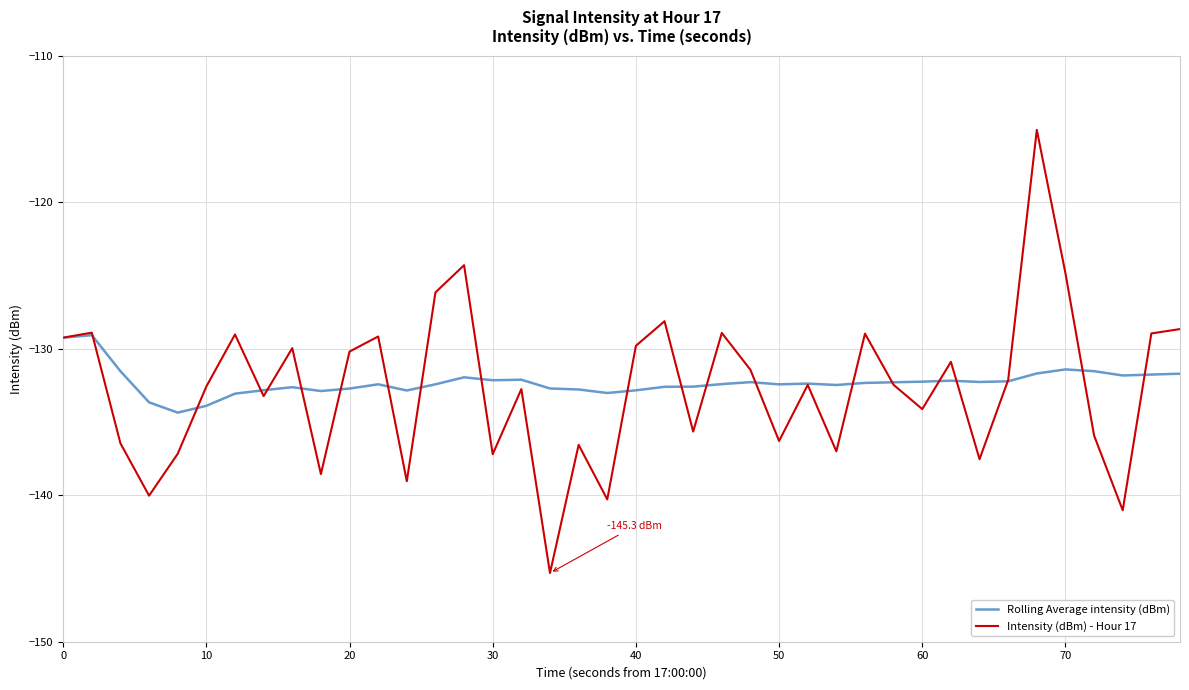

Rank the series by their maximum value, from highest to lowest.

Intensity (dBm) - Hour 17, Rolling Average intensity (dBm)